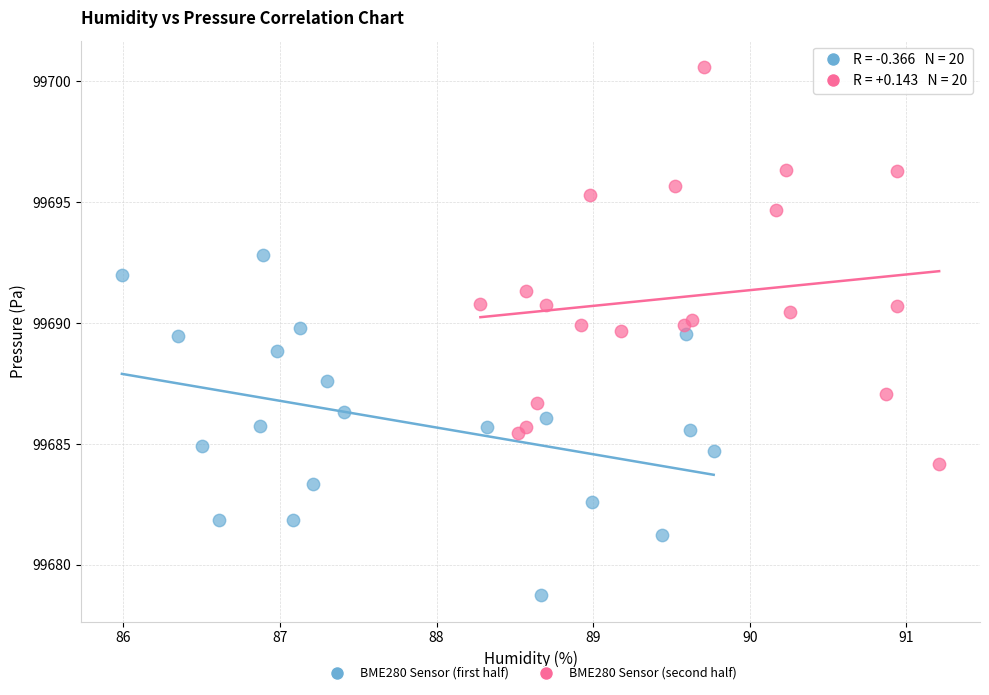

Which series reaches the minimum Y coordinate?

BME280 Sensor (first half)